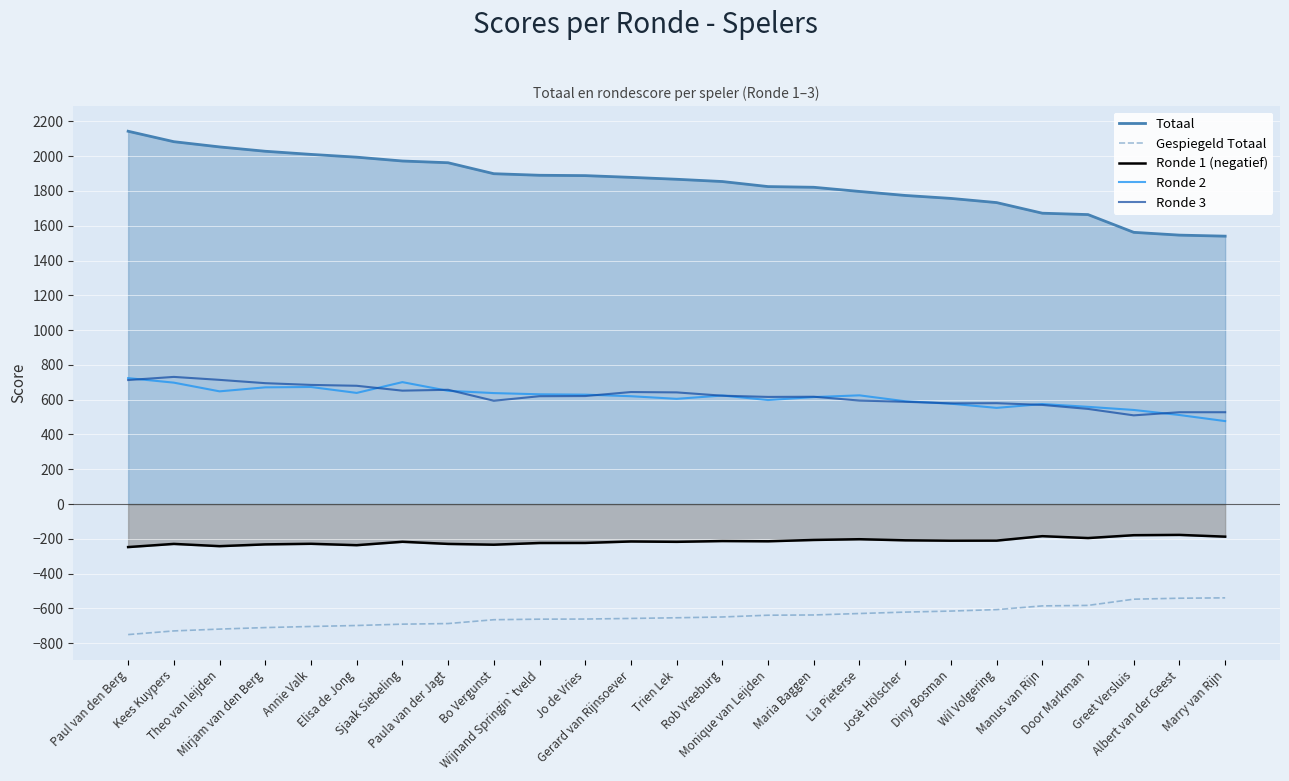

What is the smallest value displayed?

-750.0